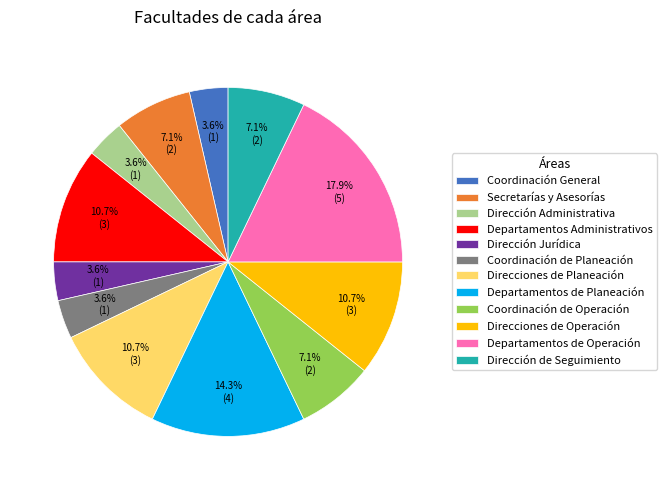

Which has a higher value, Departamentos de Planeación or Direcciones de Planeación?

Departamentos de Planeación